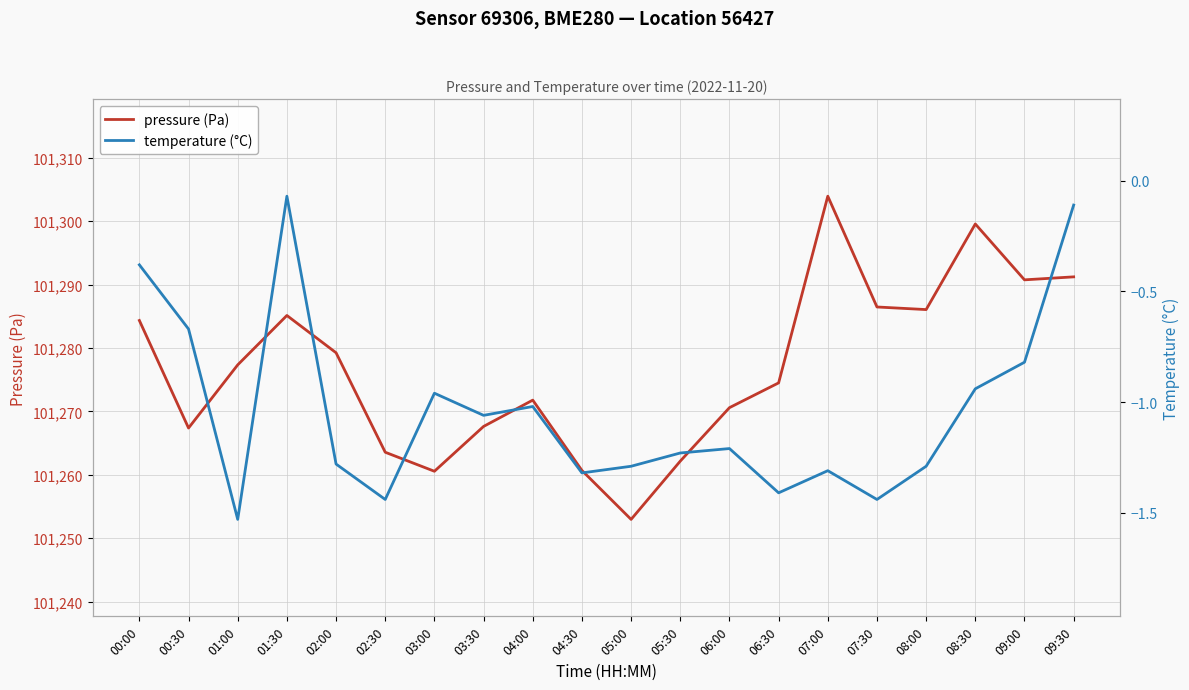

How many series are shown in this chart?

2